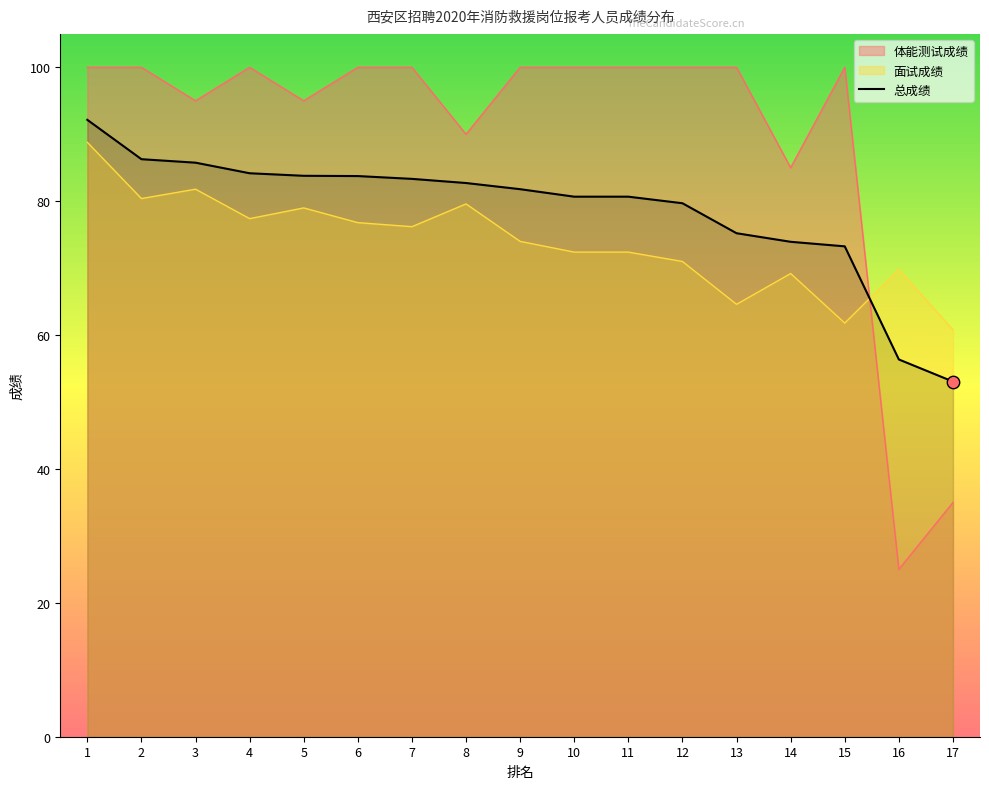

Which series has the largest total across all categories?

体能测试成绩